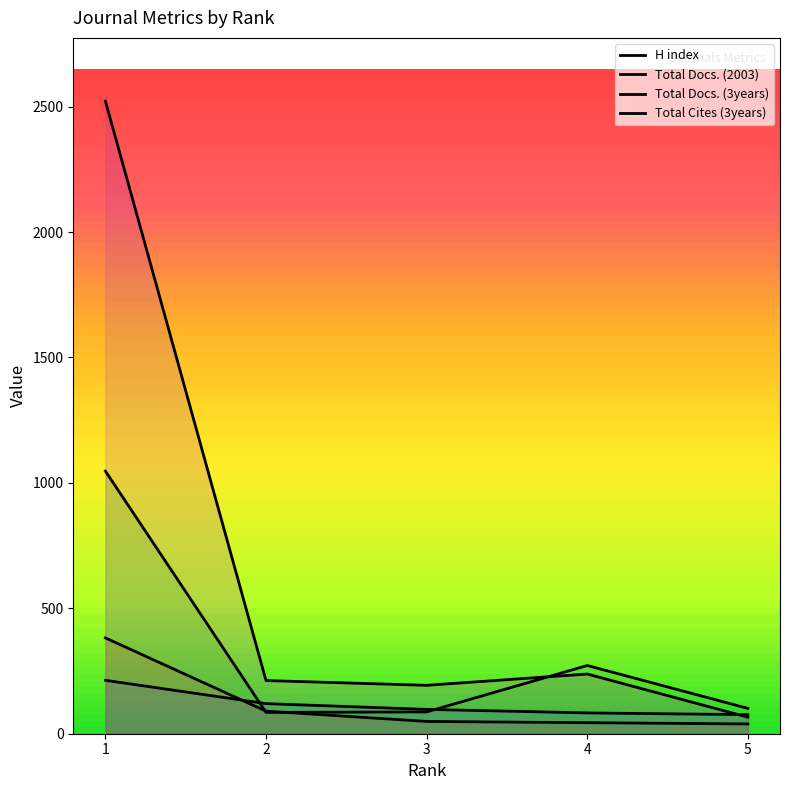

At which label does Total Docs. (2003) first exceed 49?

1